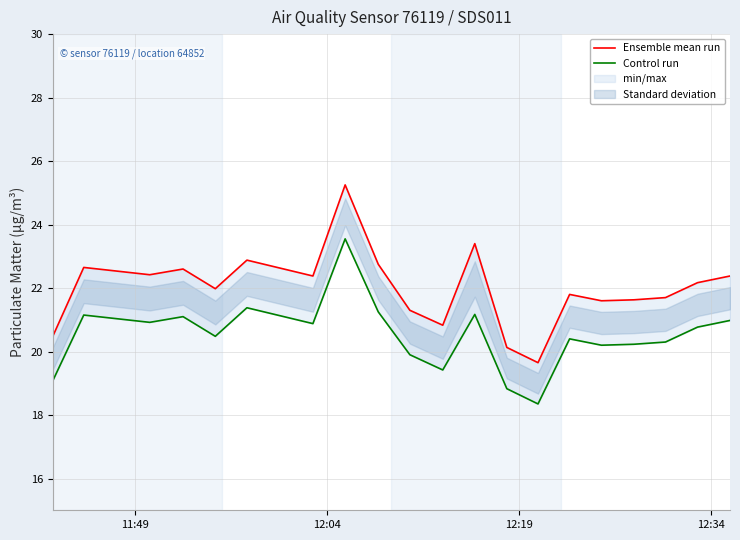

How many interior local peaks does the Control run series have?

6